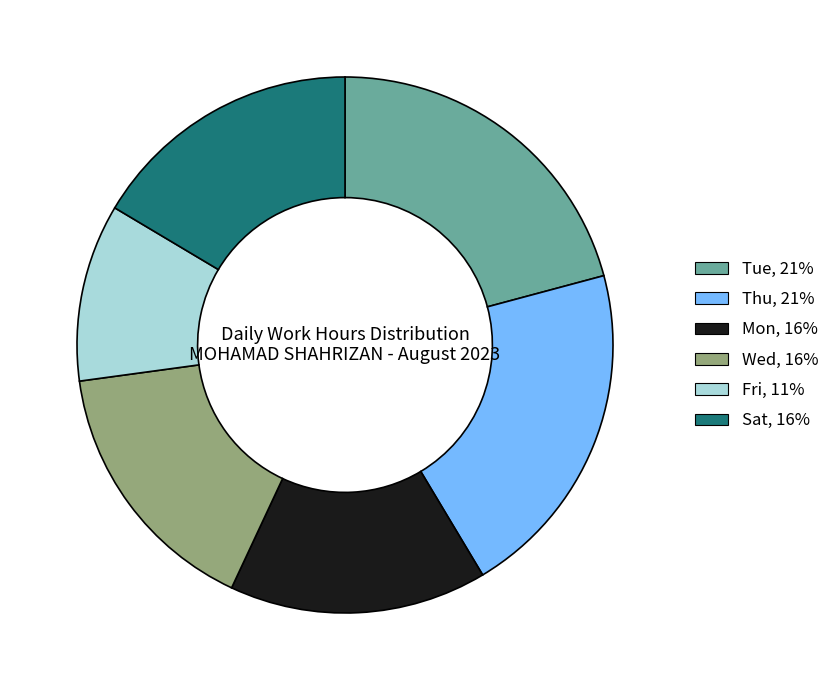

Is there a majority slice in this chart?

No